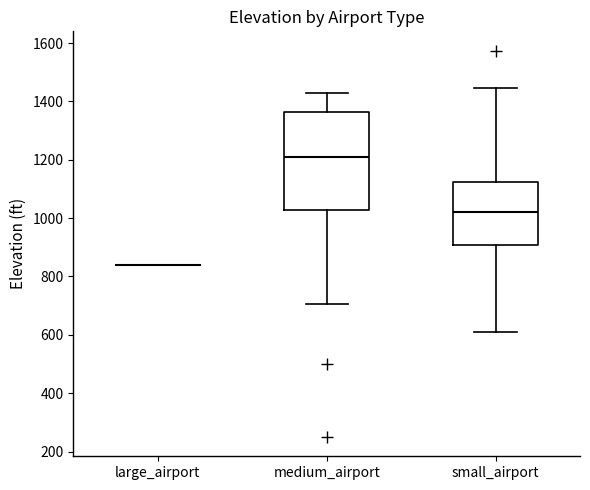

Comparing the boxes themselves (not the whiskers), which one is the tallest?

medium_airport